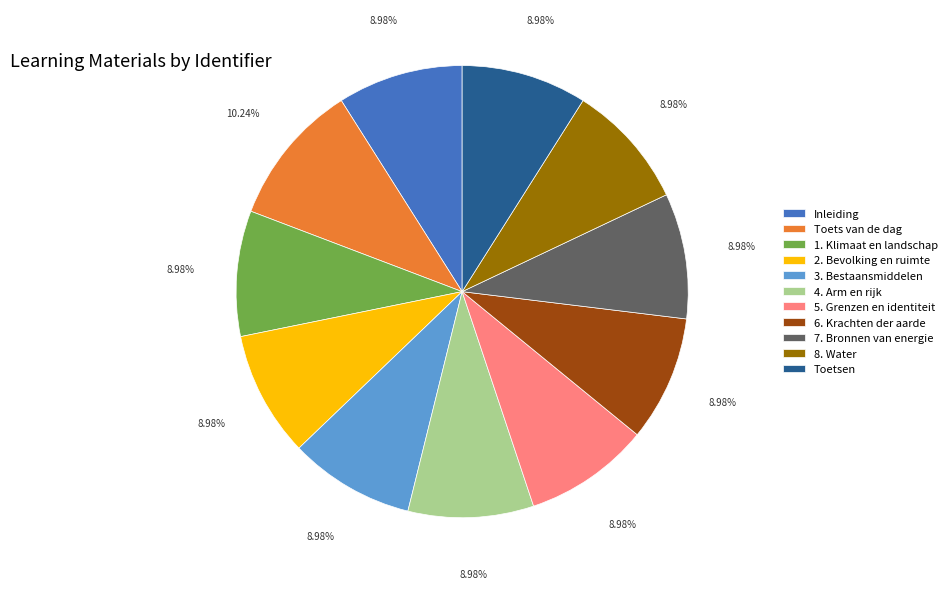

What portion of the pie excludes 7. Bronnen van energie?

91.0%